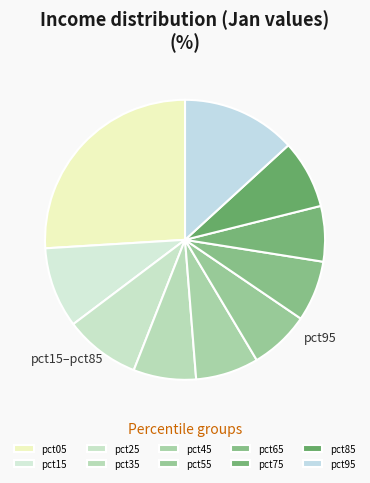

To the nearest percent, what percentage of the pie is pct25?

9%